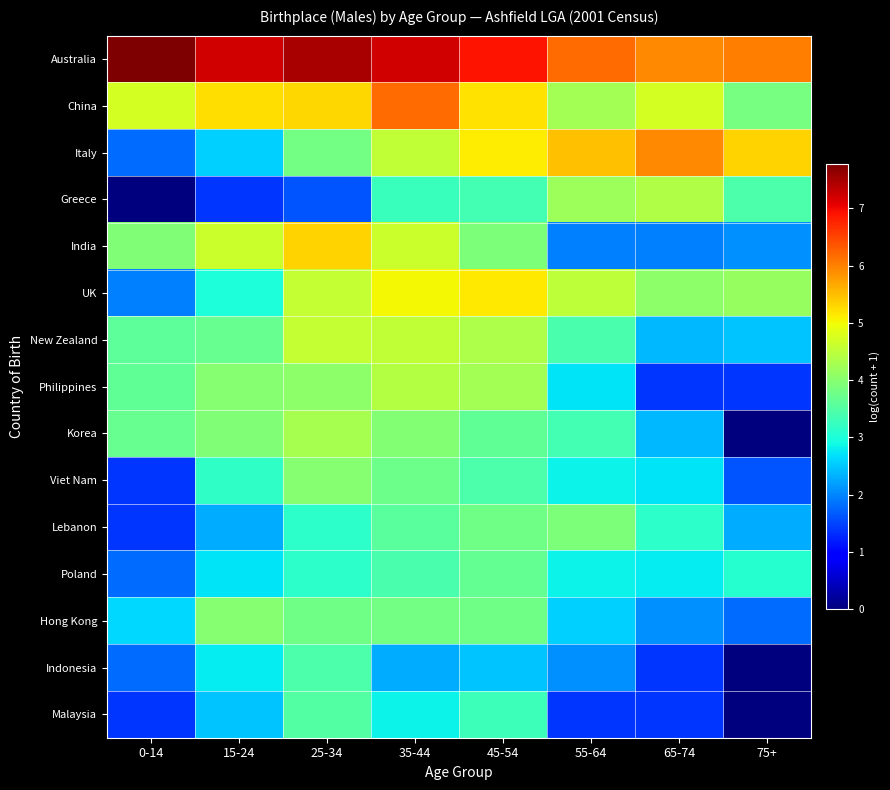

Which series has the largest total across all categories?

Australia